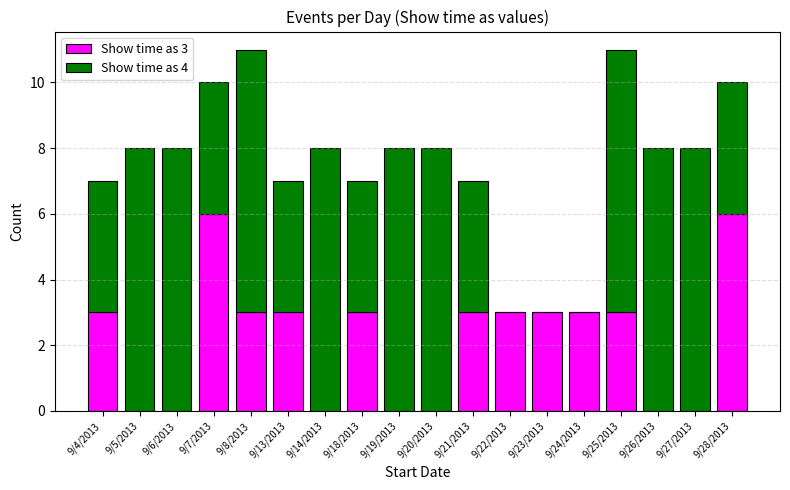

The value of Show time as 3 at 9/20/2013 is 0. True or false?

True